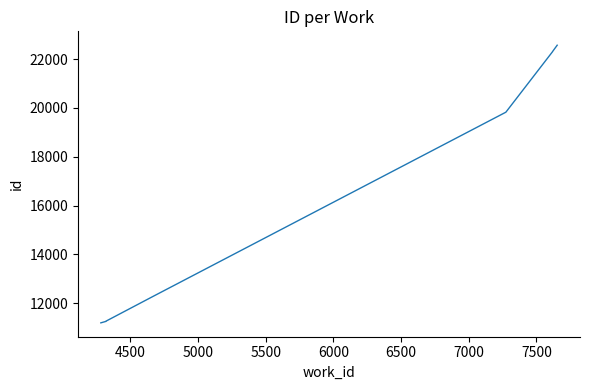

How many series are shown in this chart?

1